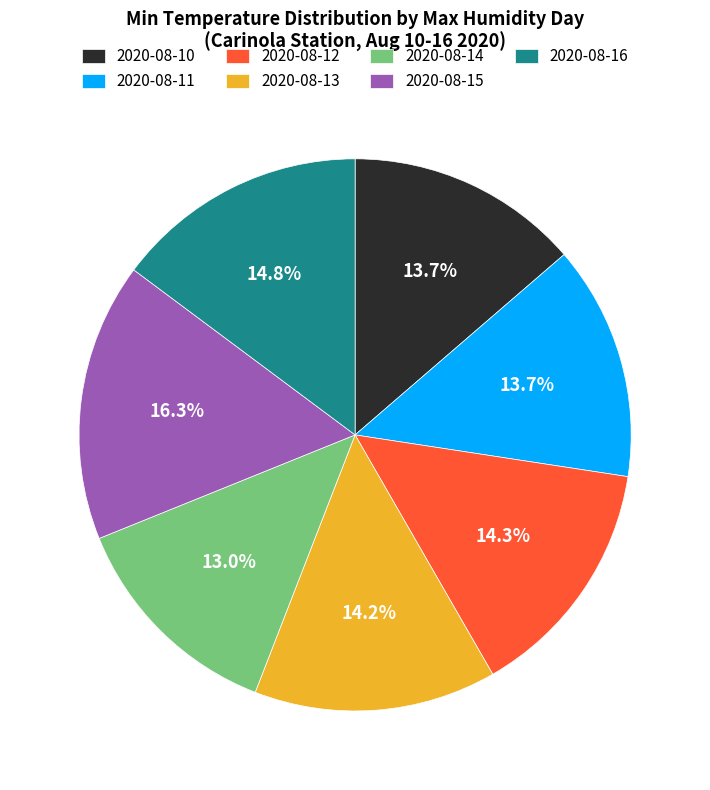

What is the smallest slice in the pie chart?

2020-08-14